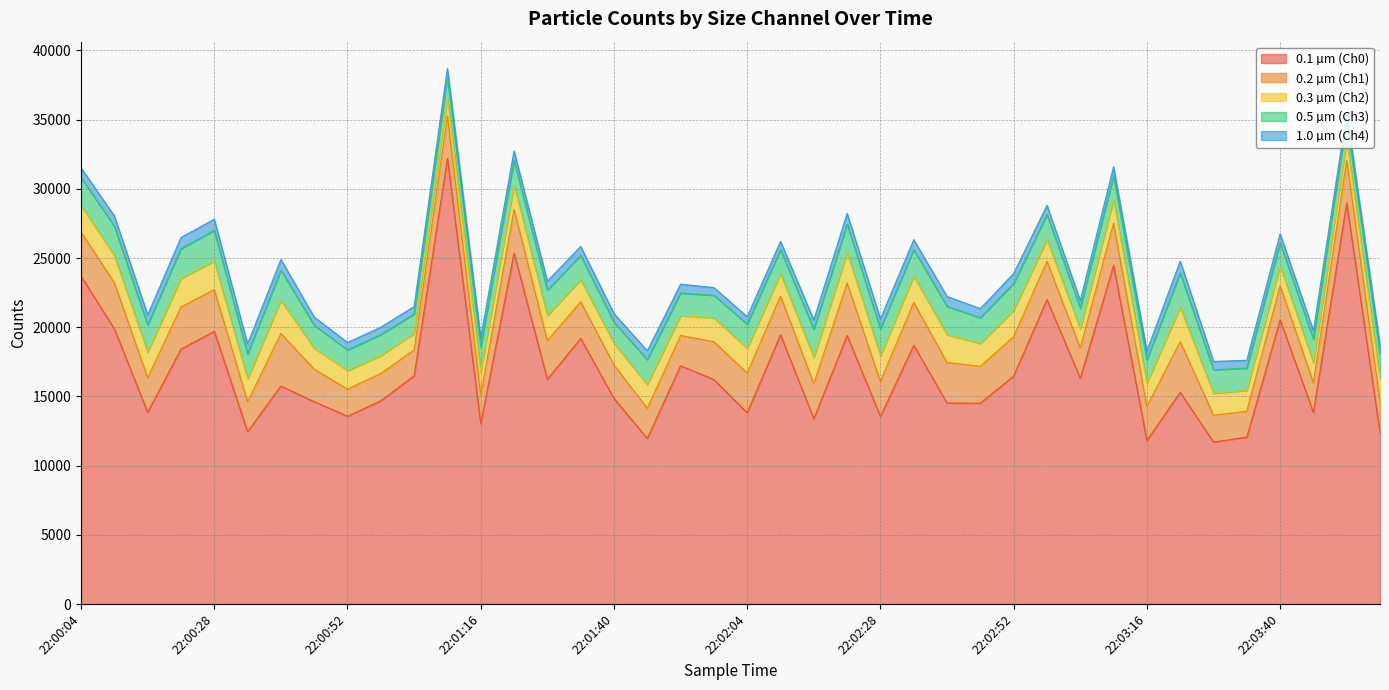

Which series has the largest total across all categories?

0.1 µm (Ch0)